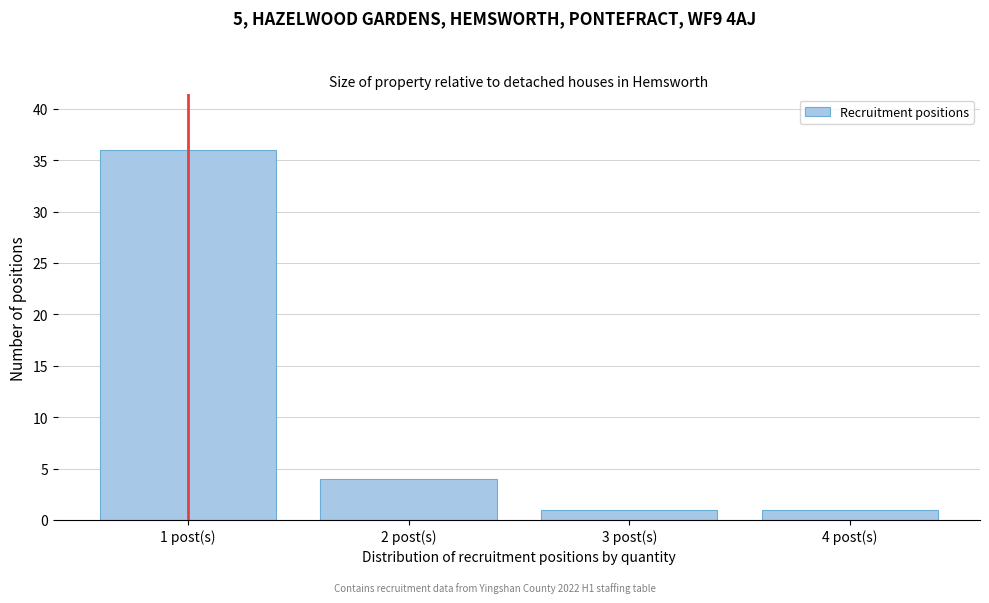

Reading right to left, extract all data points from this chart.

4 post(s)=1	3 post(s)=1	2 post(s)=4	1 post(s)=36